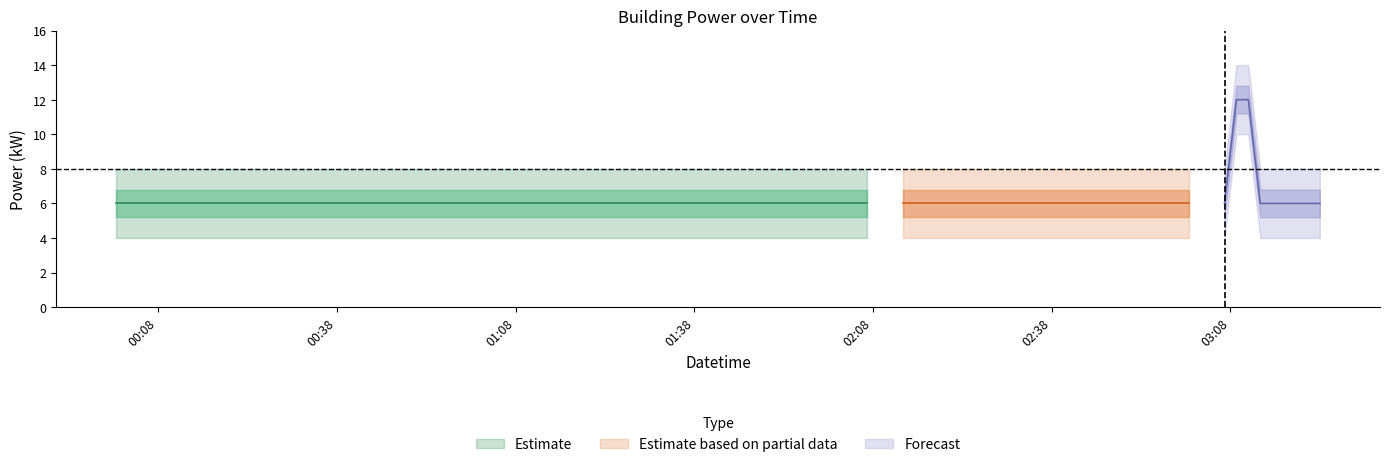

What is the sum of the values at 2023-01-02T00:33:00 and 2023-01-02T03:09:00?

18